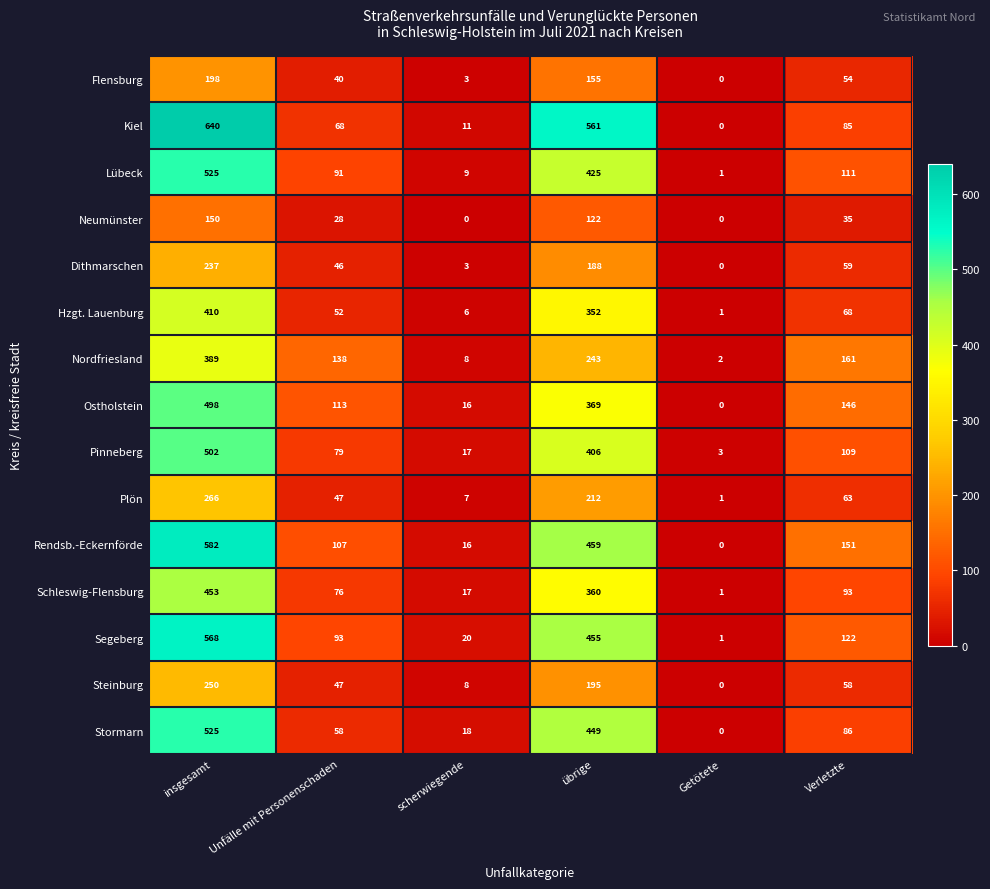

What is the spread (max minus min) of values at Unfälle mit Personenschaden?

110